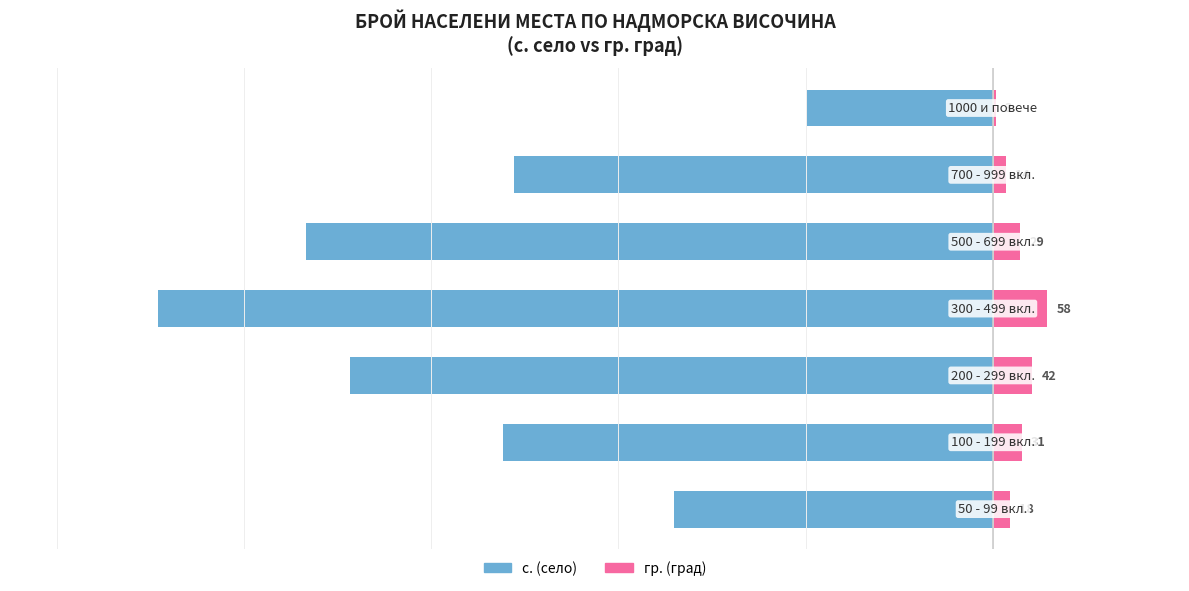

How many groups of bars are there?

7